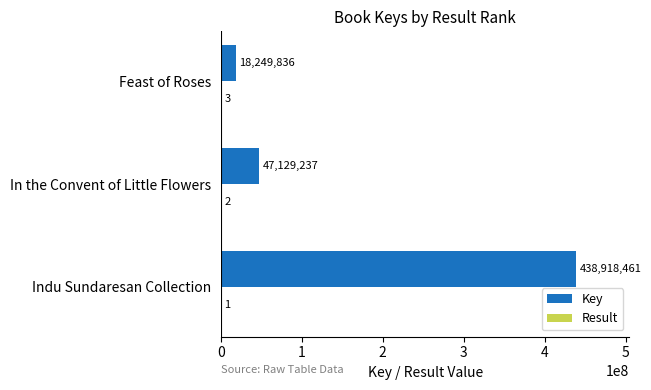

The value of Key at Indu Sundaresan Collection is 438918461. True or false?

True